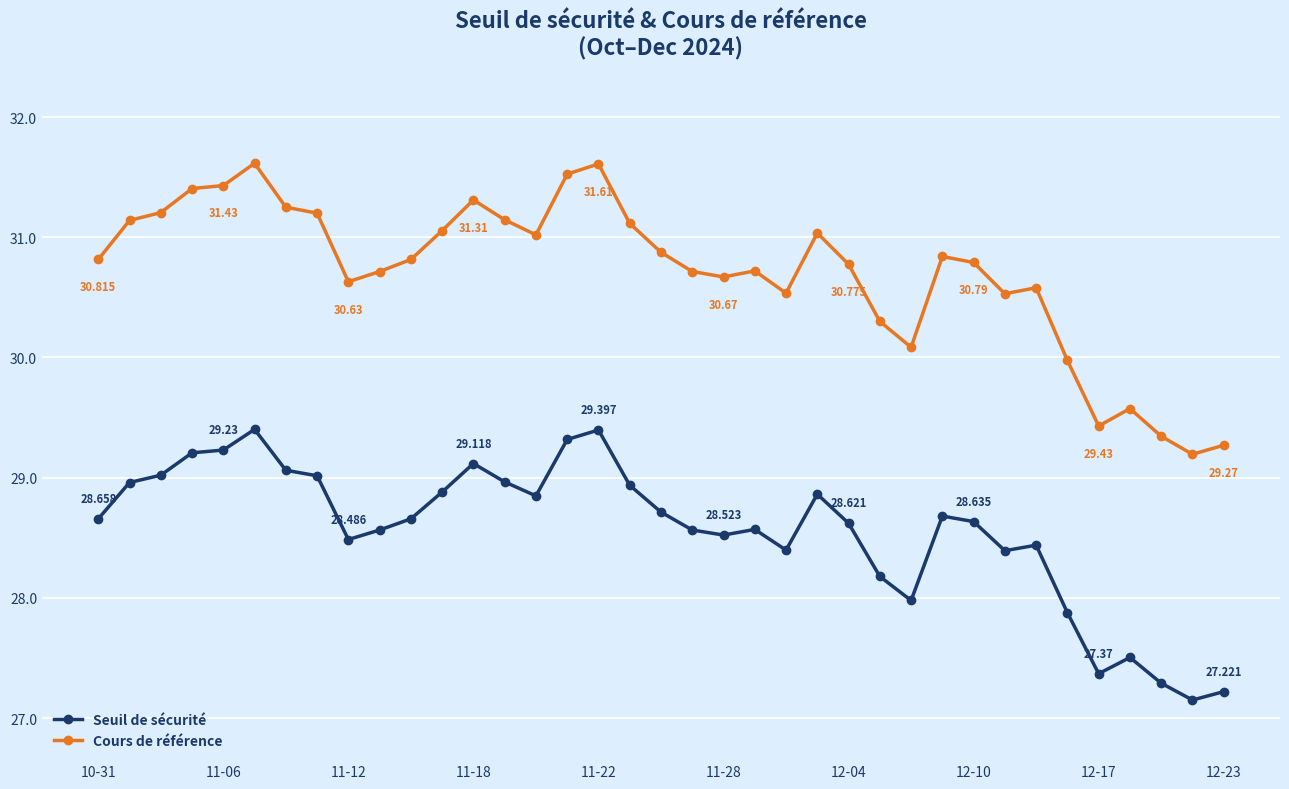

True or false: Cours de référence and Seuil de sécurité intersect in this chart.

False